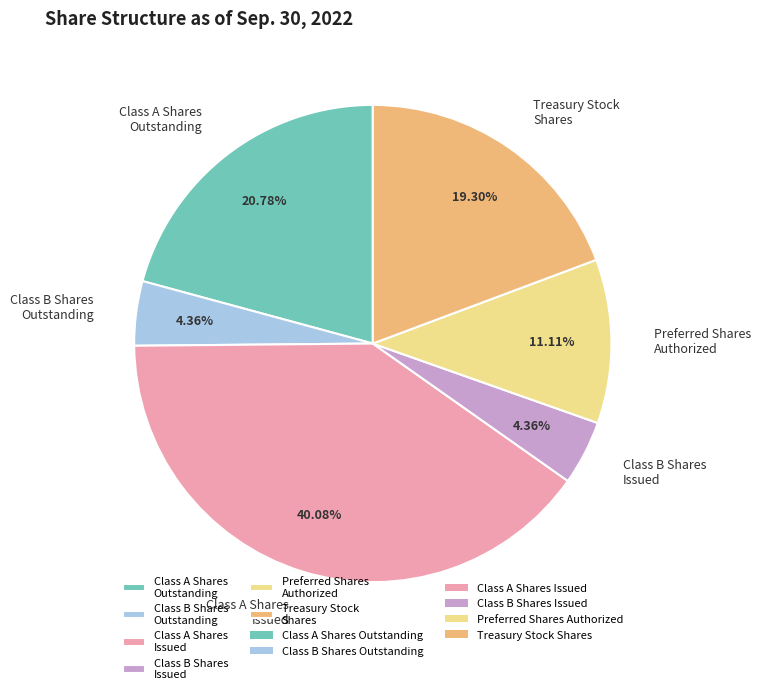

Is the sum of Class A Shares Outstanding and Treasury Stock Shares greater than half?

No